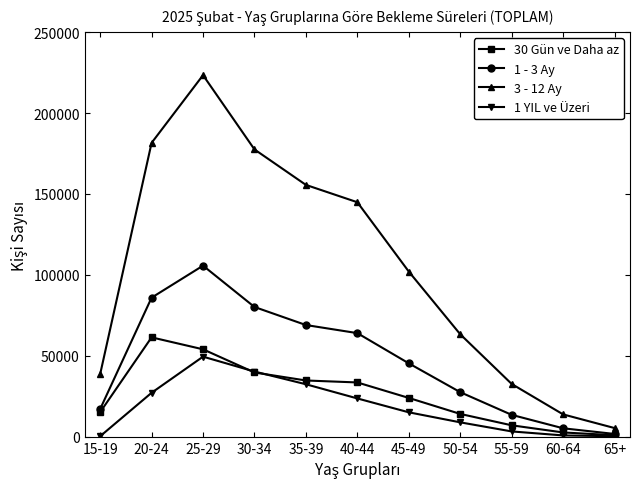

Rank the series by their maximum value, from lowest to highest.

1 YIL ve Üzeri, 30 Gün ve Daha az, 1 - 3 Ay, 3 - 12 Ay